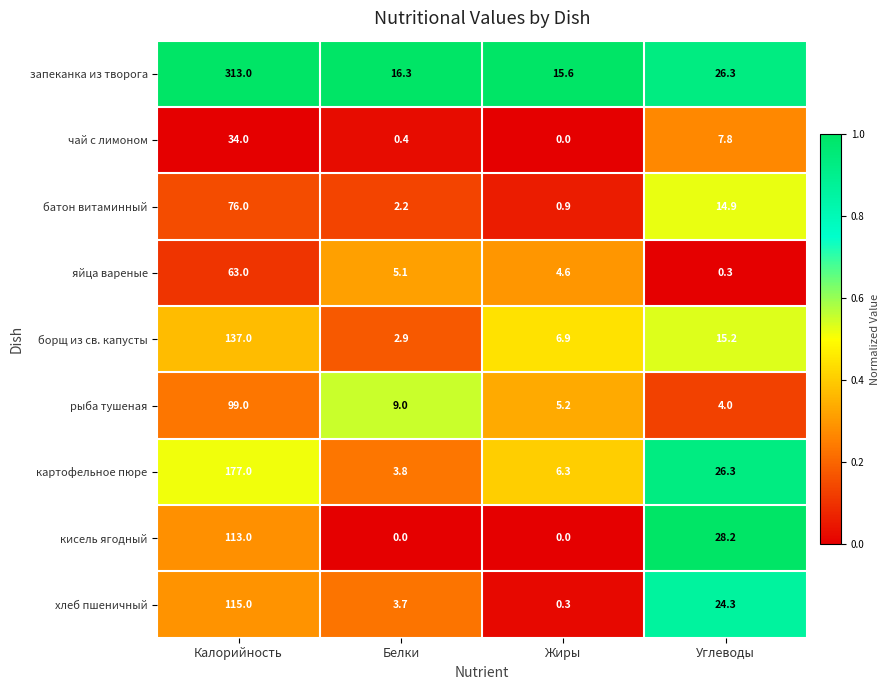

What is the spread (max minus min) of values at Жиры?

15.6